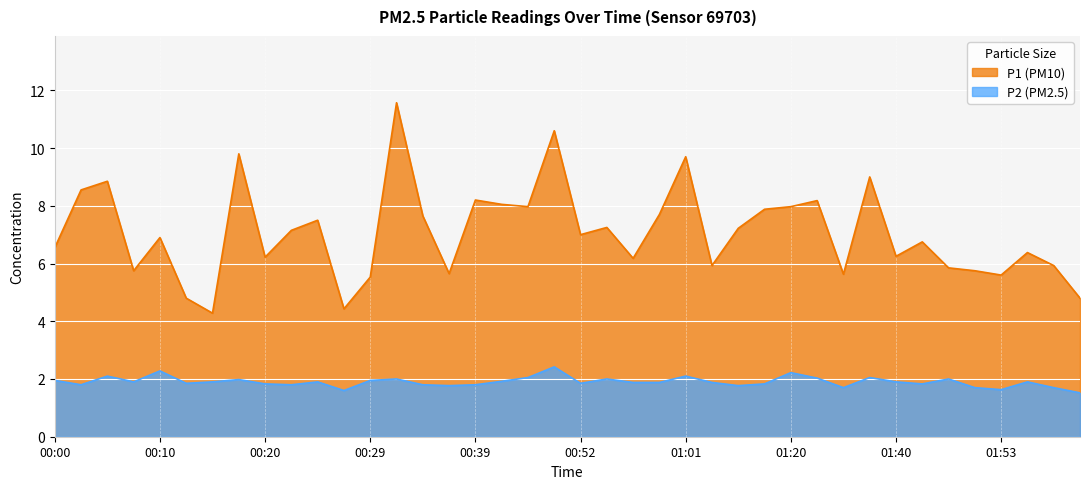

At which category is the sum across all series the highest?

00:32